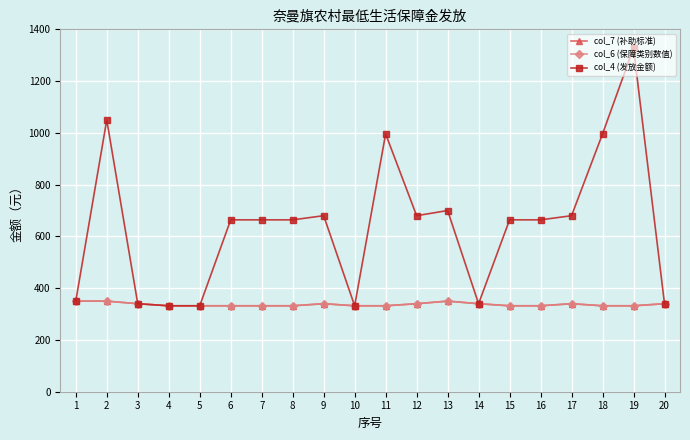

What is the sum of the col_6 (保障类别数值) values at 3 and 9?

680